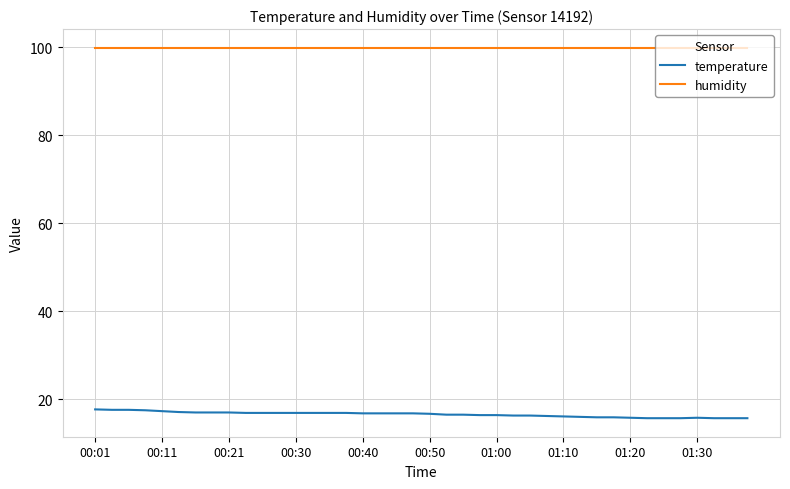

Which series has the largest total across all categories?

humidity